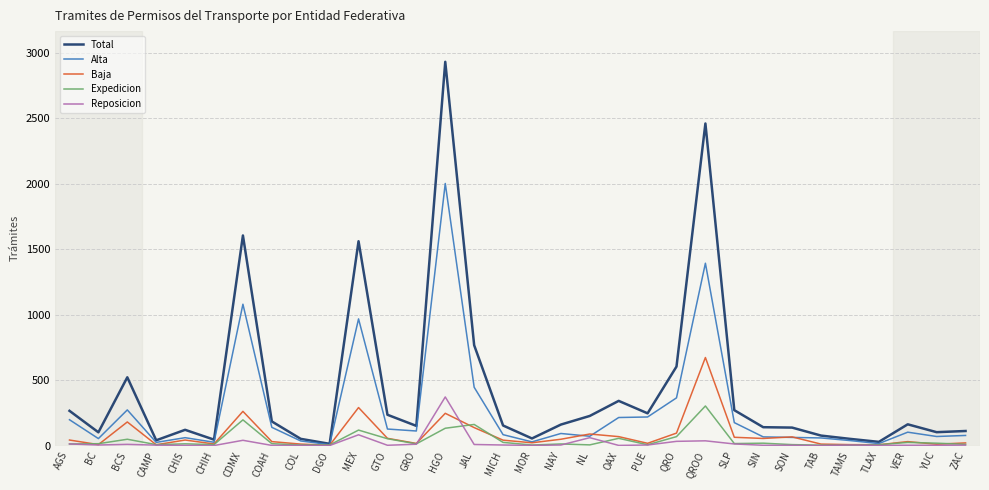

What is the spread (max minus min) of values at MEX?

1478